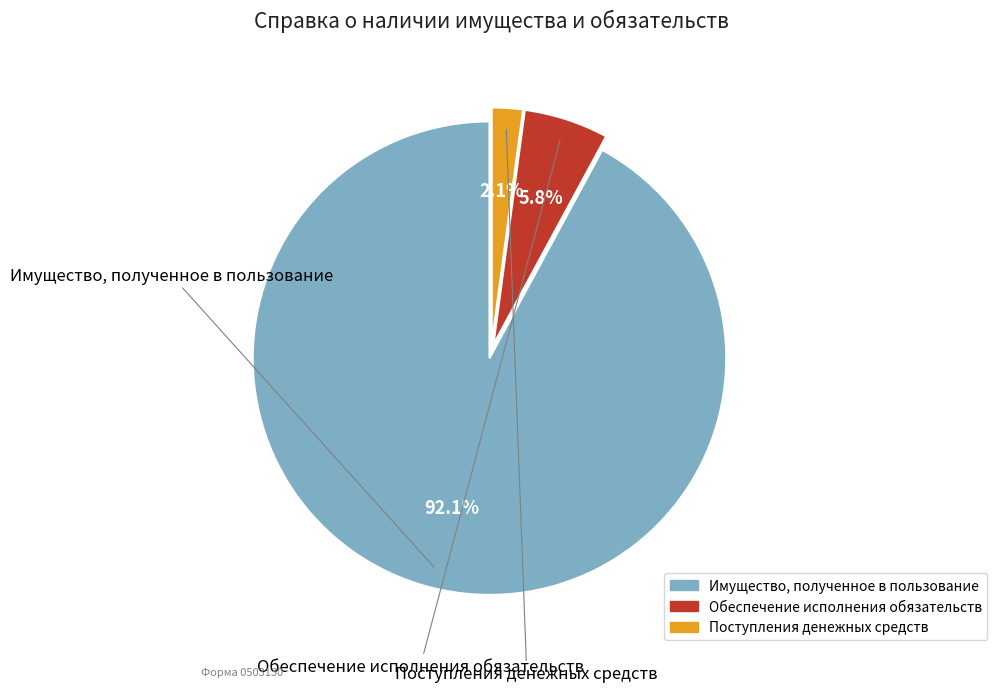

Between Обеспечение исполнения обязательств and Поступления денежных средств, which is larger?

Обеспечение исполнения обязательств